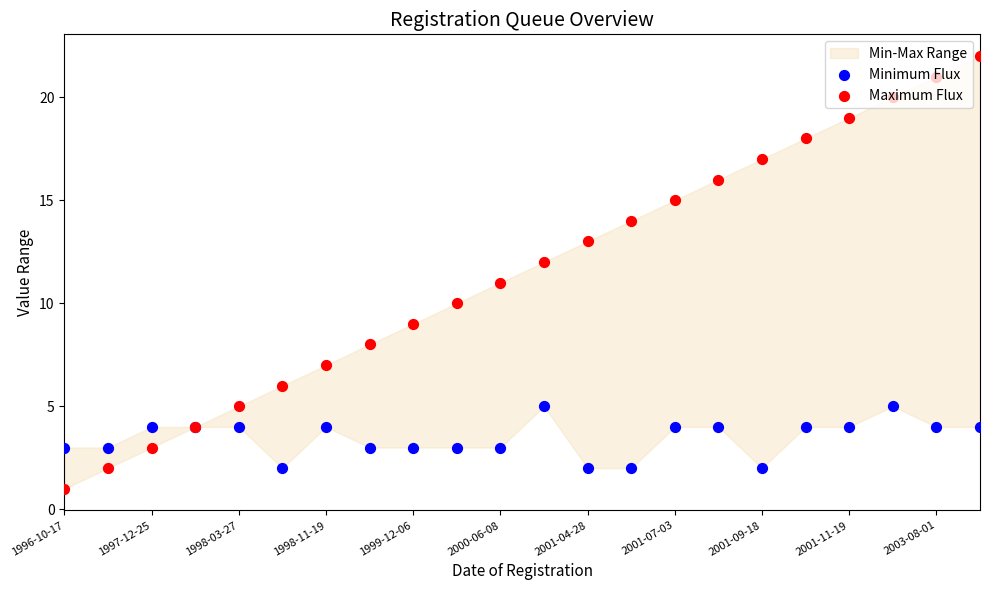

Is the value of Maximum Flux at 11 greater than the value of Minimum Flux at 12?

Yes